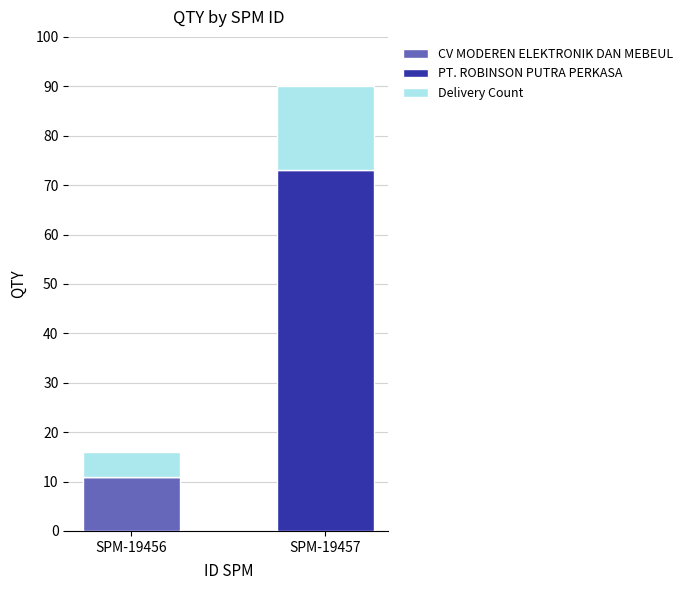

Is it true that CV MODEREN ELEKTRONIK DAN MEBEUL equals 11 at SPM-19456?

True